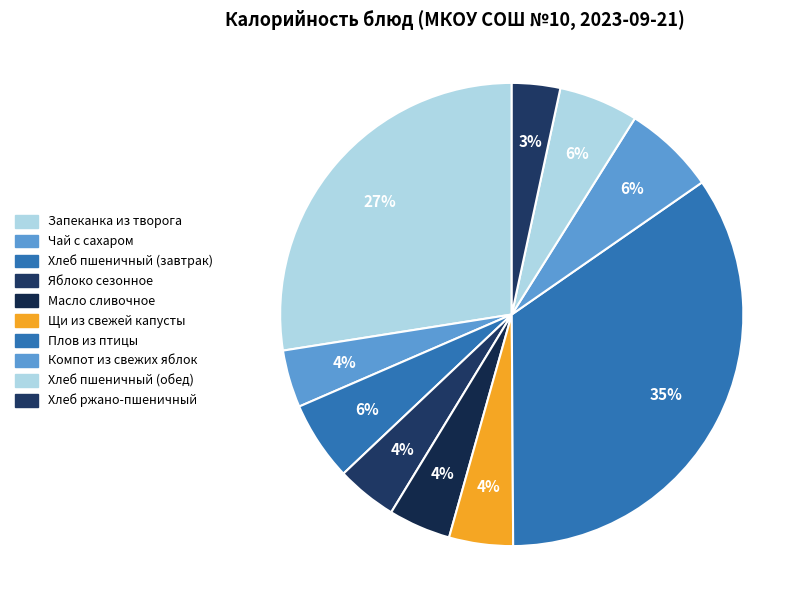

To the nearest percent, what is the combined percentage of Яблоко сезонное and Хлеб пшеничный (обед)?

10%